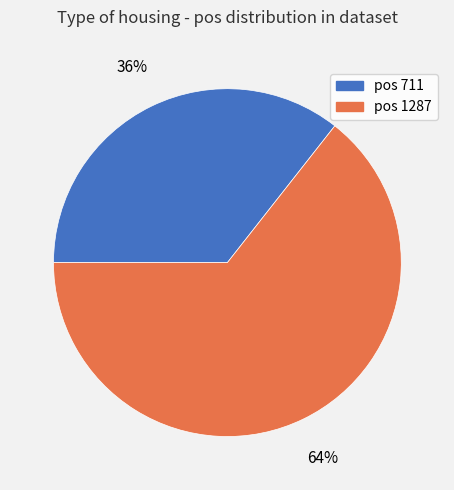

To the nearest percent, what is the average slice percentage?

50%